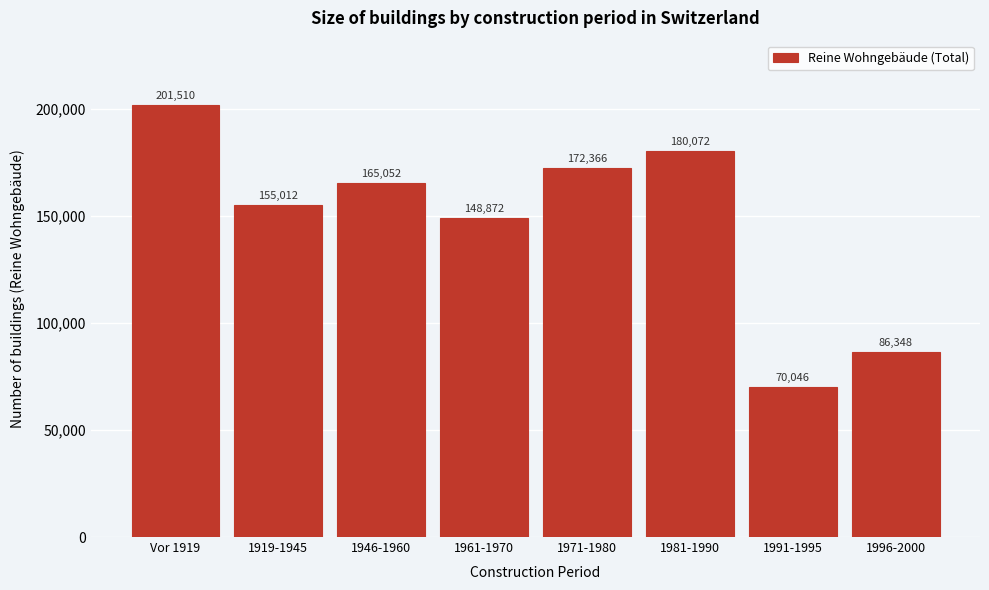

Reading left to right, list all the values displayed in this chart.

201510	155012	165052	148872	172366	180072	70046	86348